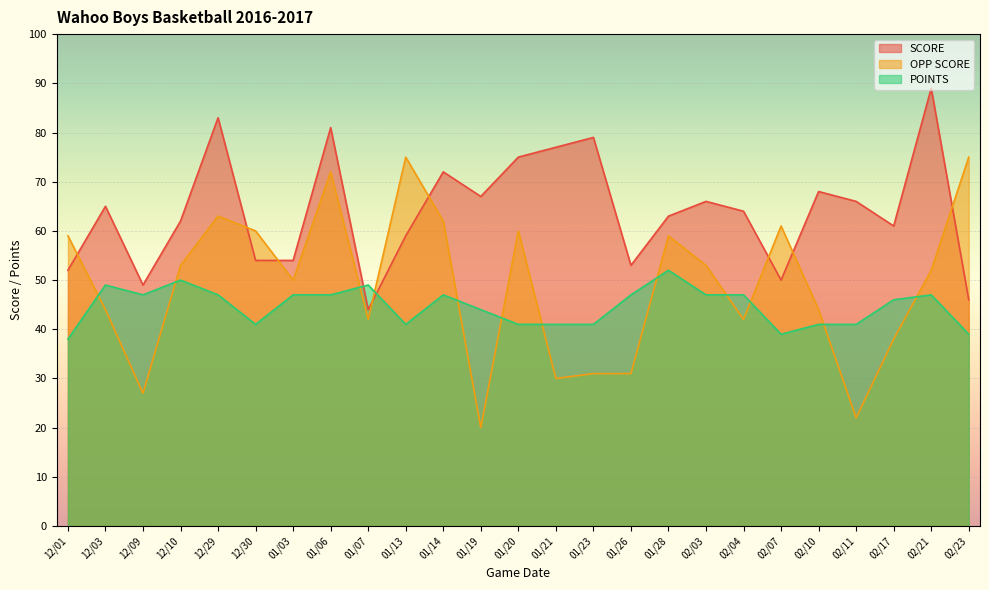

The value of POINTS at 12/29 is 47. True or false?

True